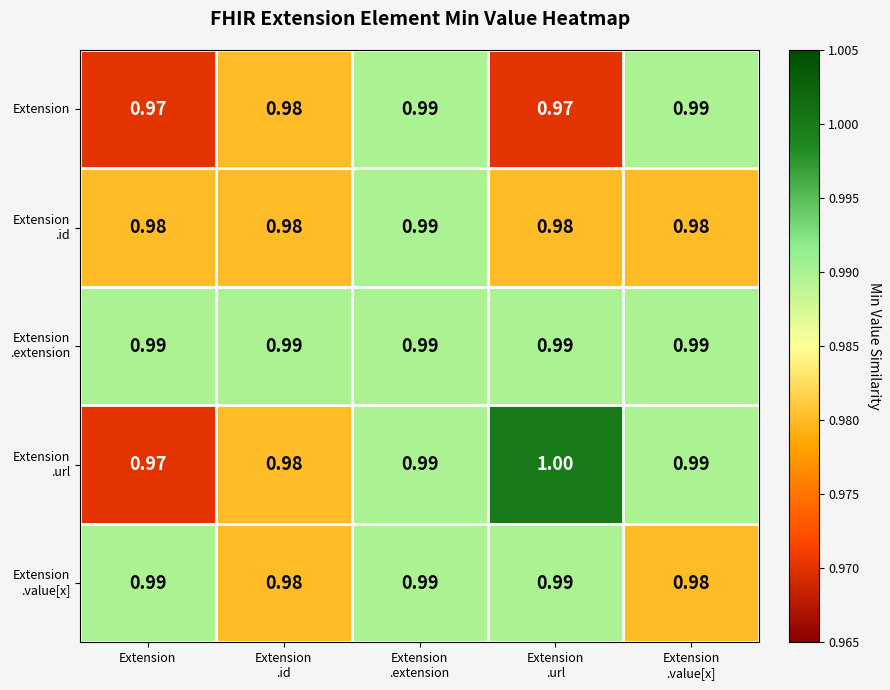

At which category is the sum across all series the highest?

Extension
.extension